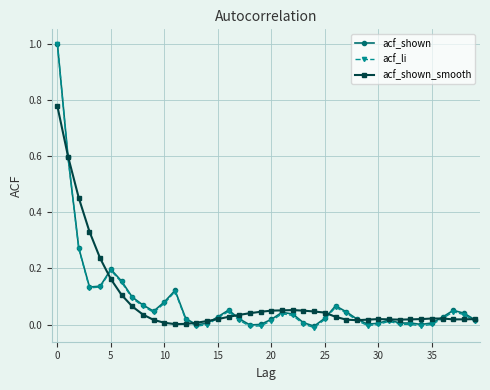

What is the greatest value displayed?

1.0